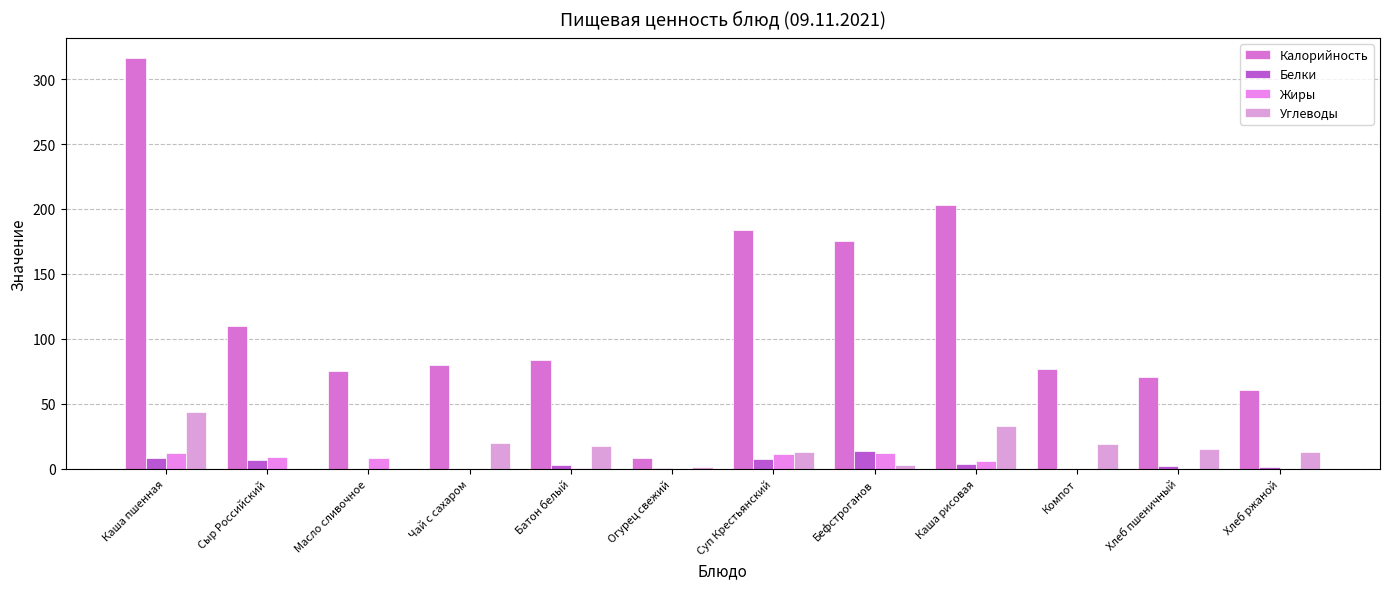

Does the chart contain stacked bars?

No